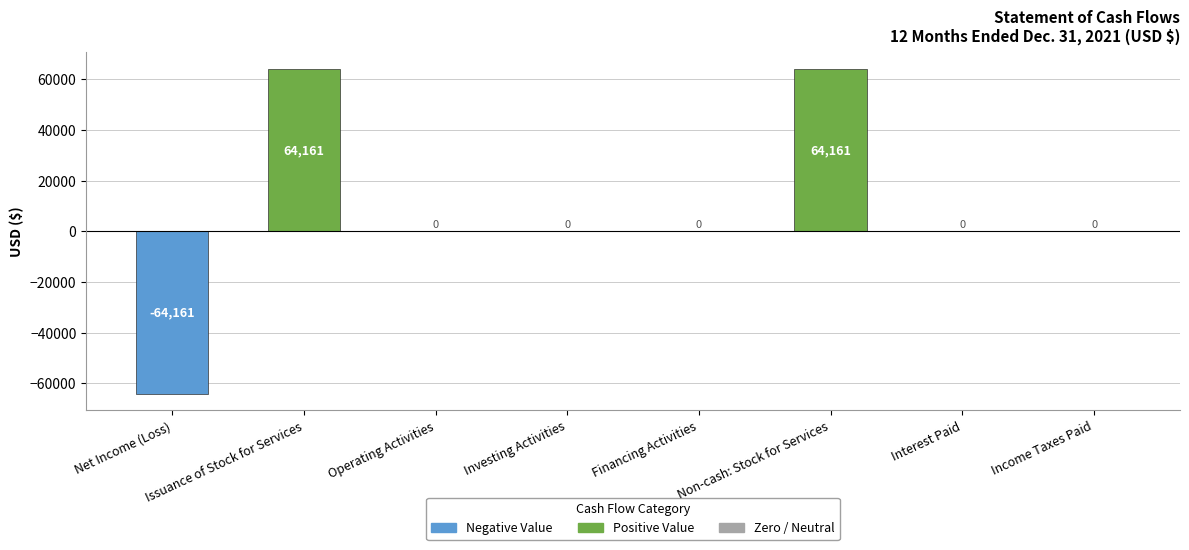

Reading left to right, transcribe all the data shown in this chart.

-64161	64161	0	0	0	64161	0	0